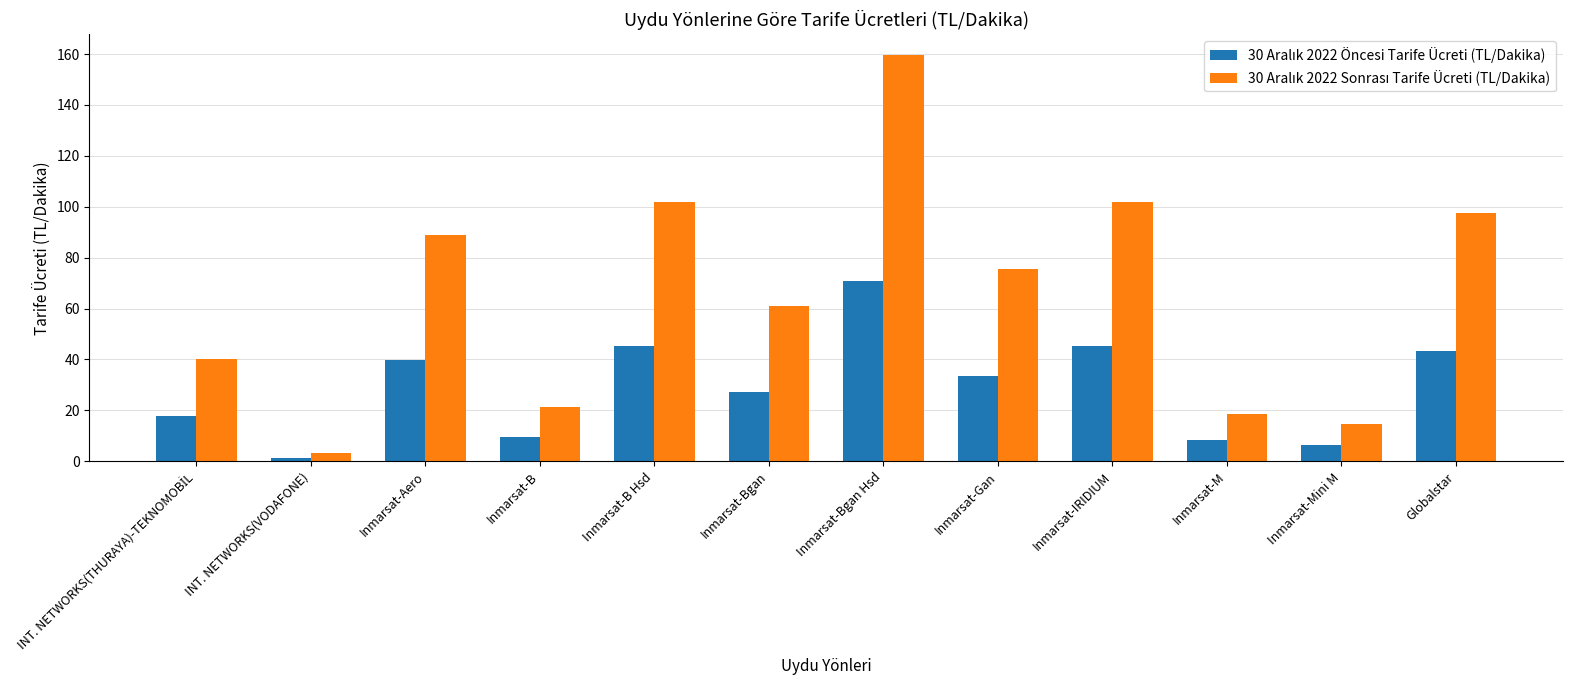

What is the difference between the highest and lowest values at Inmarsat-M?

10.3